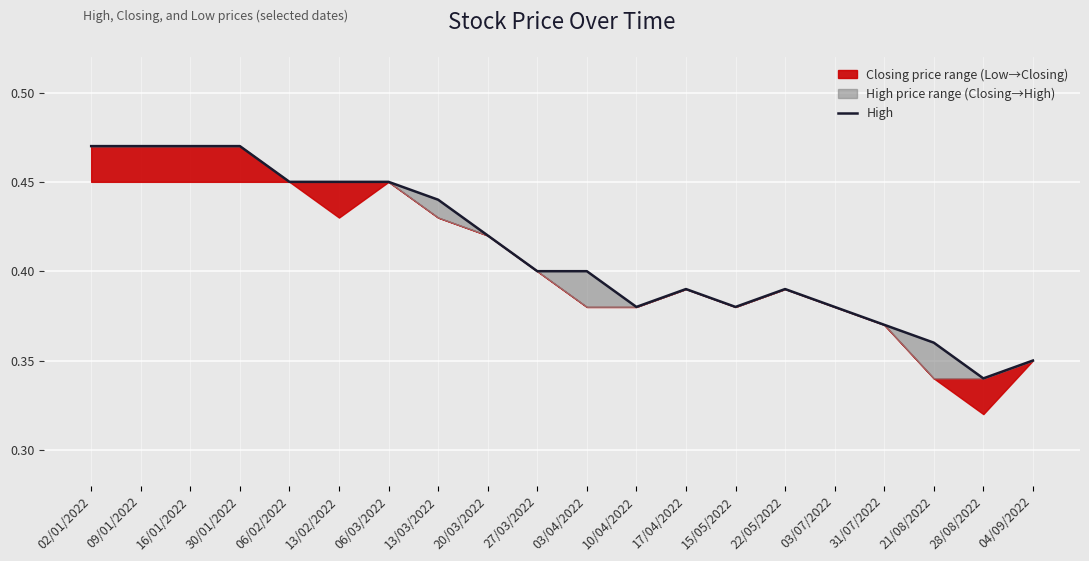

Rank the categories by value from highest to lowest.

02/01/2022, 09/01/2022, 16/01/2022, 30/01/2022, 06/02/2022, 13/02/2022, 06/03/2022, 13/03/2022, 20/03/2022, 27/03/2022, 03/04/2022, 17/04/2022, 22/05/2022, 10/04/2022, 15/05/2022, 03/07/2022, 31/07/2022, 21/08/2022, 04/09/2022, 28/08/2022